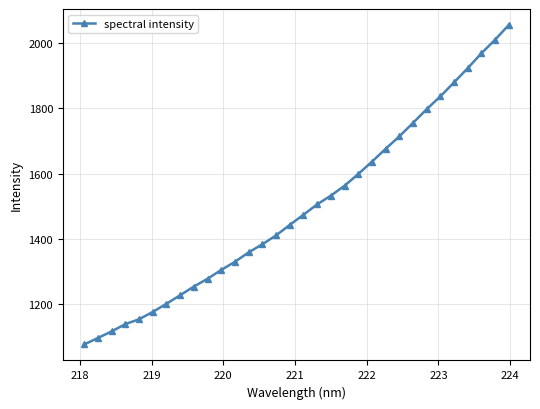

What is the greatest value displayed?

2055.5